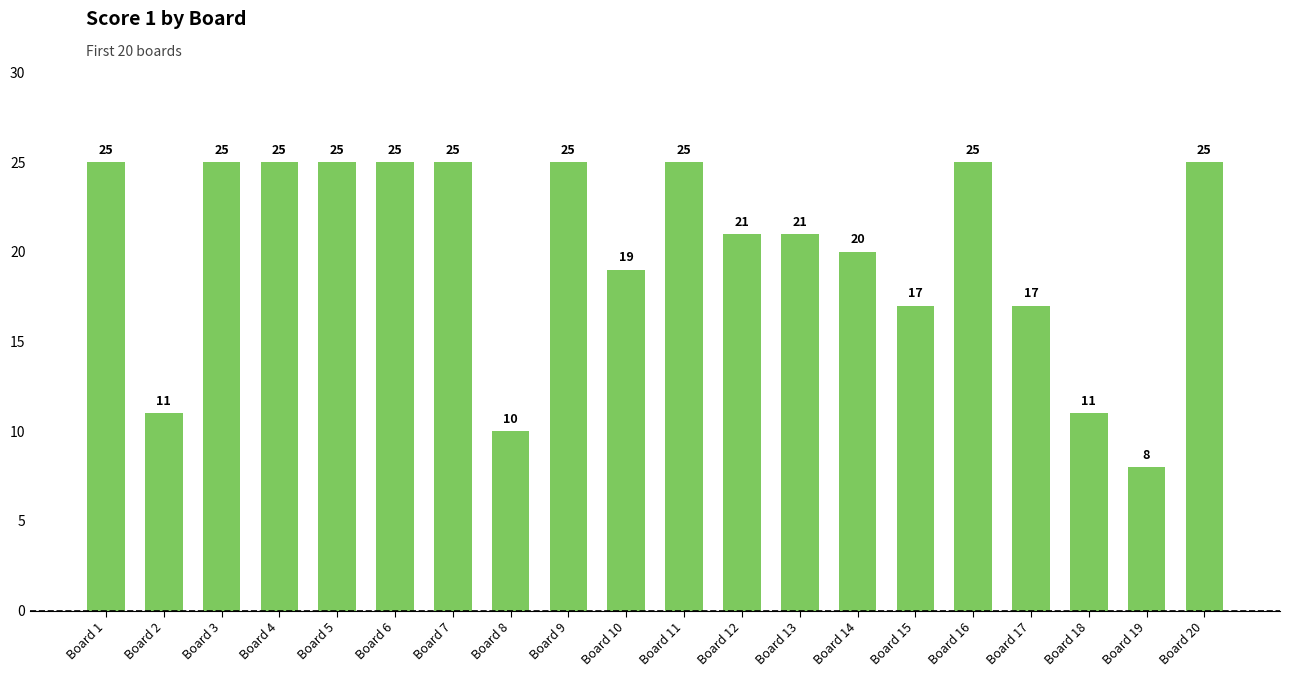

The value at Board 15 is 11. True or false?

False